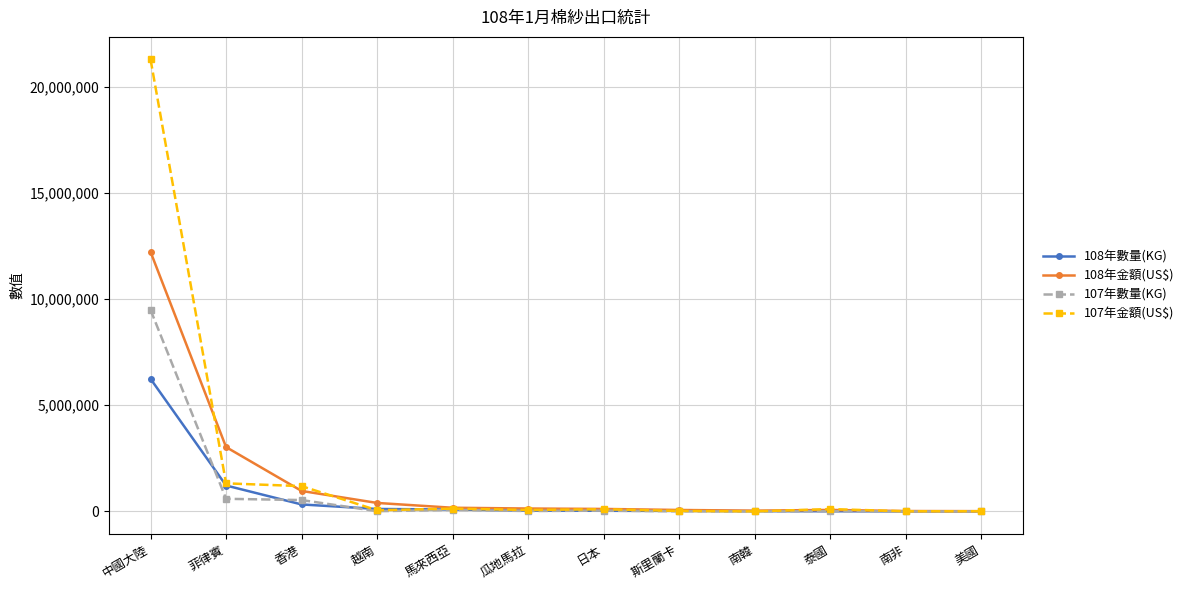

What is the label of the 10th point from the right?

香港